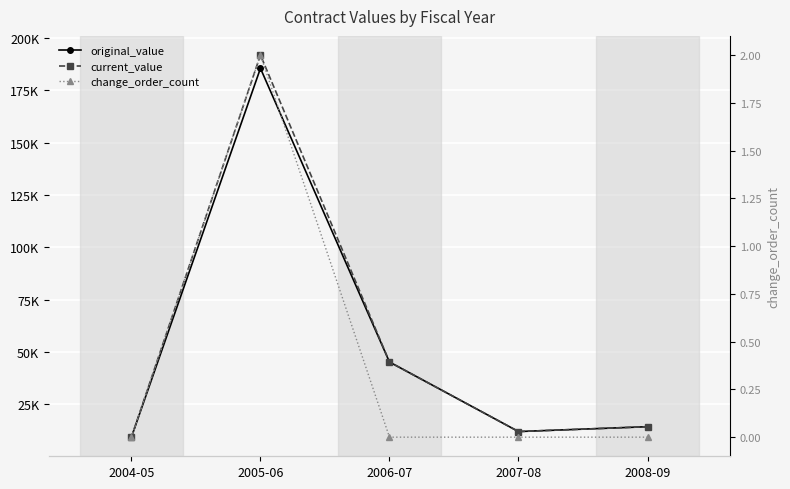

What is the sum of the original_value values at 2008-09 and 2006-07?

59383.4